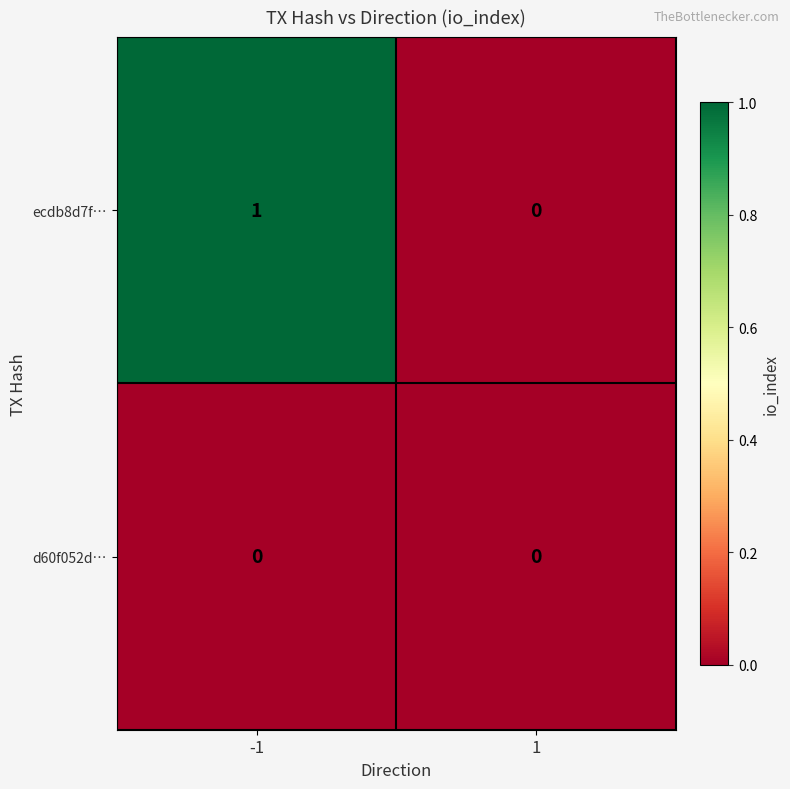

Which series has the widest spread of values?

ecdb8d7f…